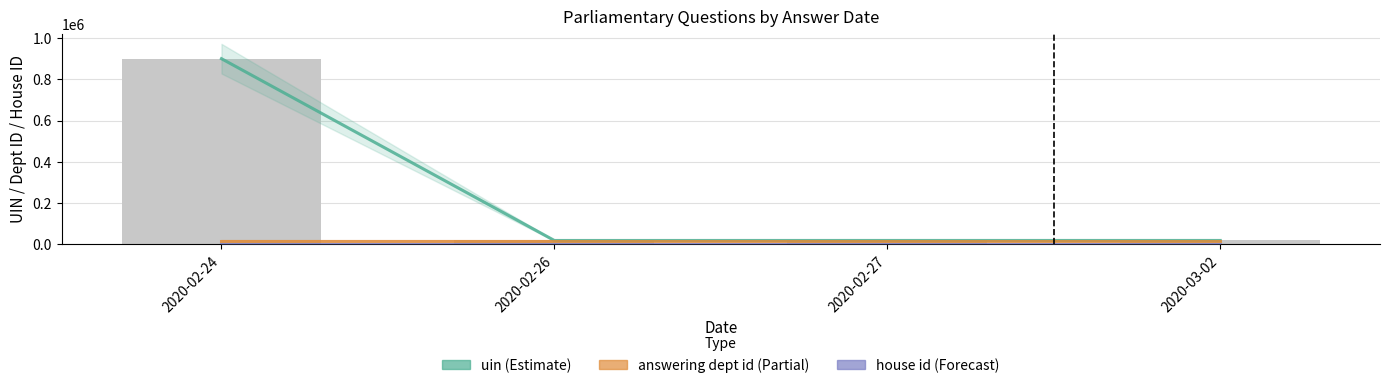

Between 2020-02-26 and 2020-02-24, which is larger?

2020-02-24